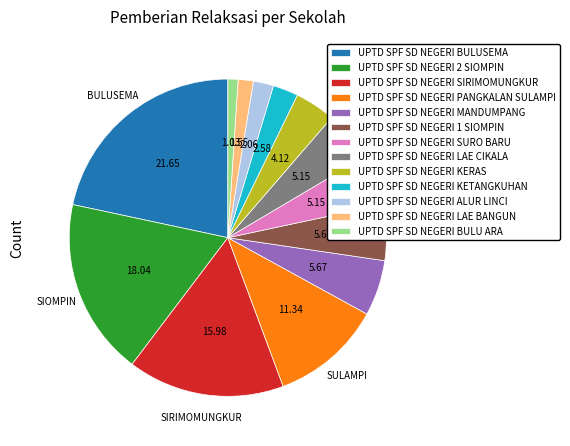

Combined, do UPTD SPF SD NEGERI SURO BARU and UPTD SPF SD NEGERI ALUR LINCI account for over 50%?

No